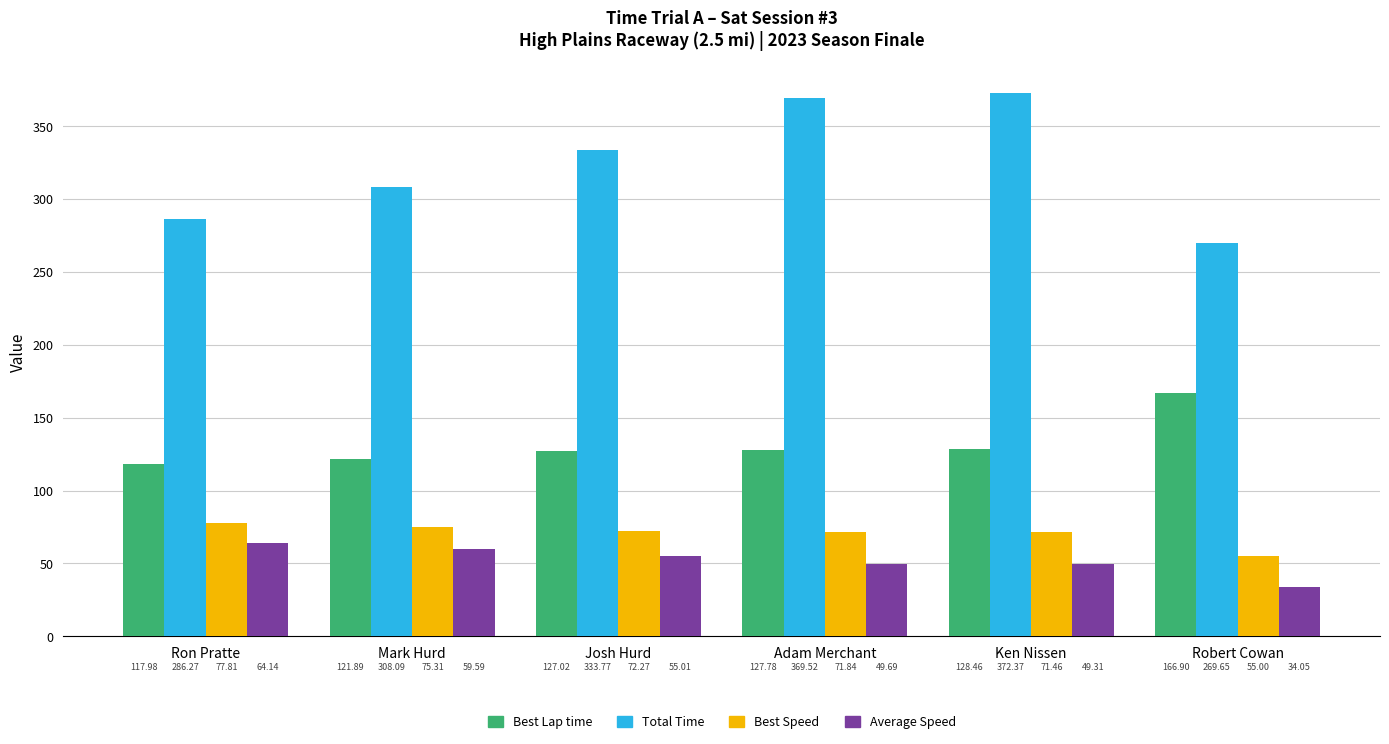

At which category is the sum across all series the highest?

Ken Nissen